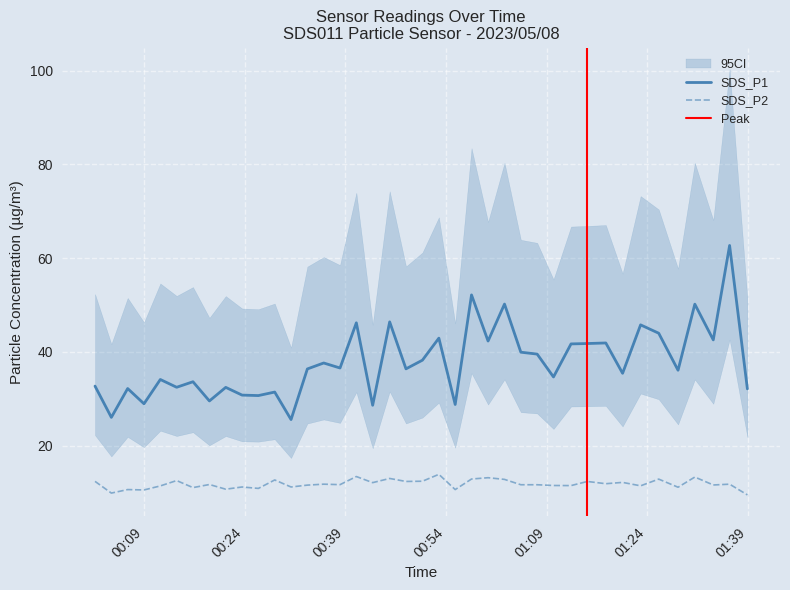

Does the chart display data point markers on the line(s)?

No